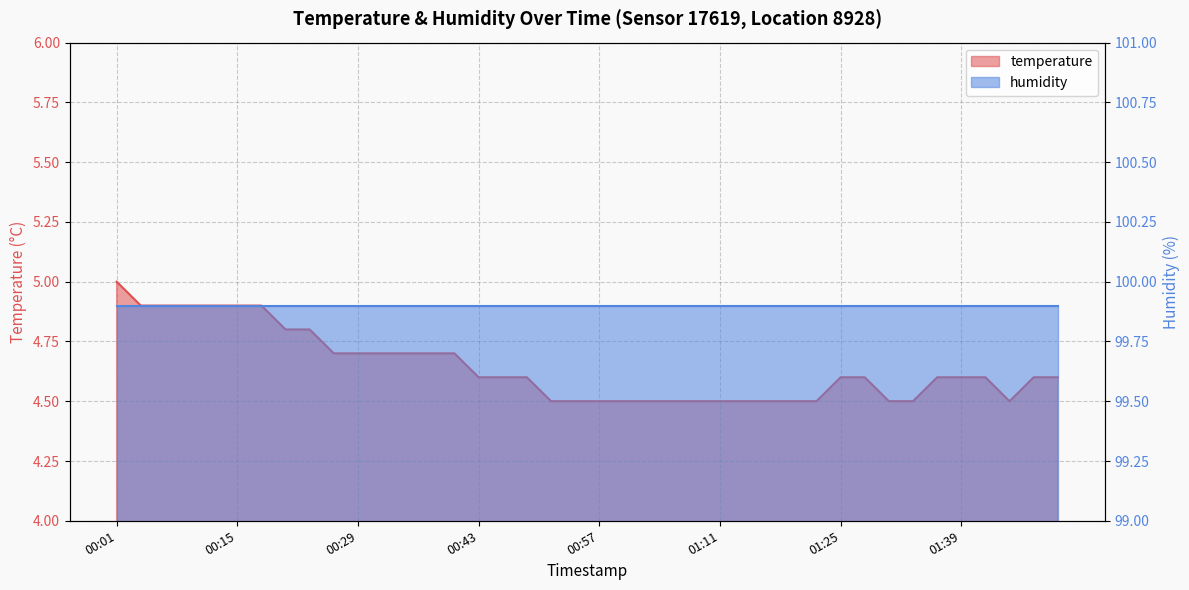

What is the difference between the values at 00:15 and 01:00?

0.4